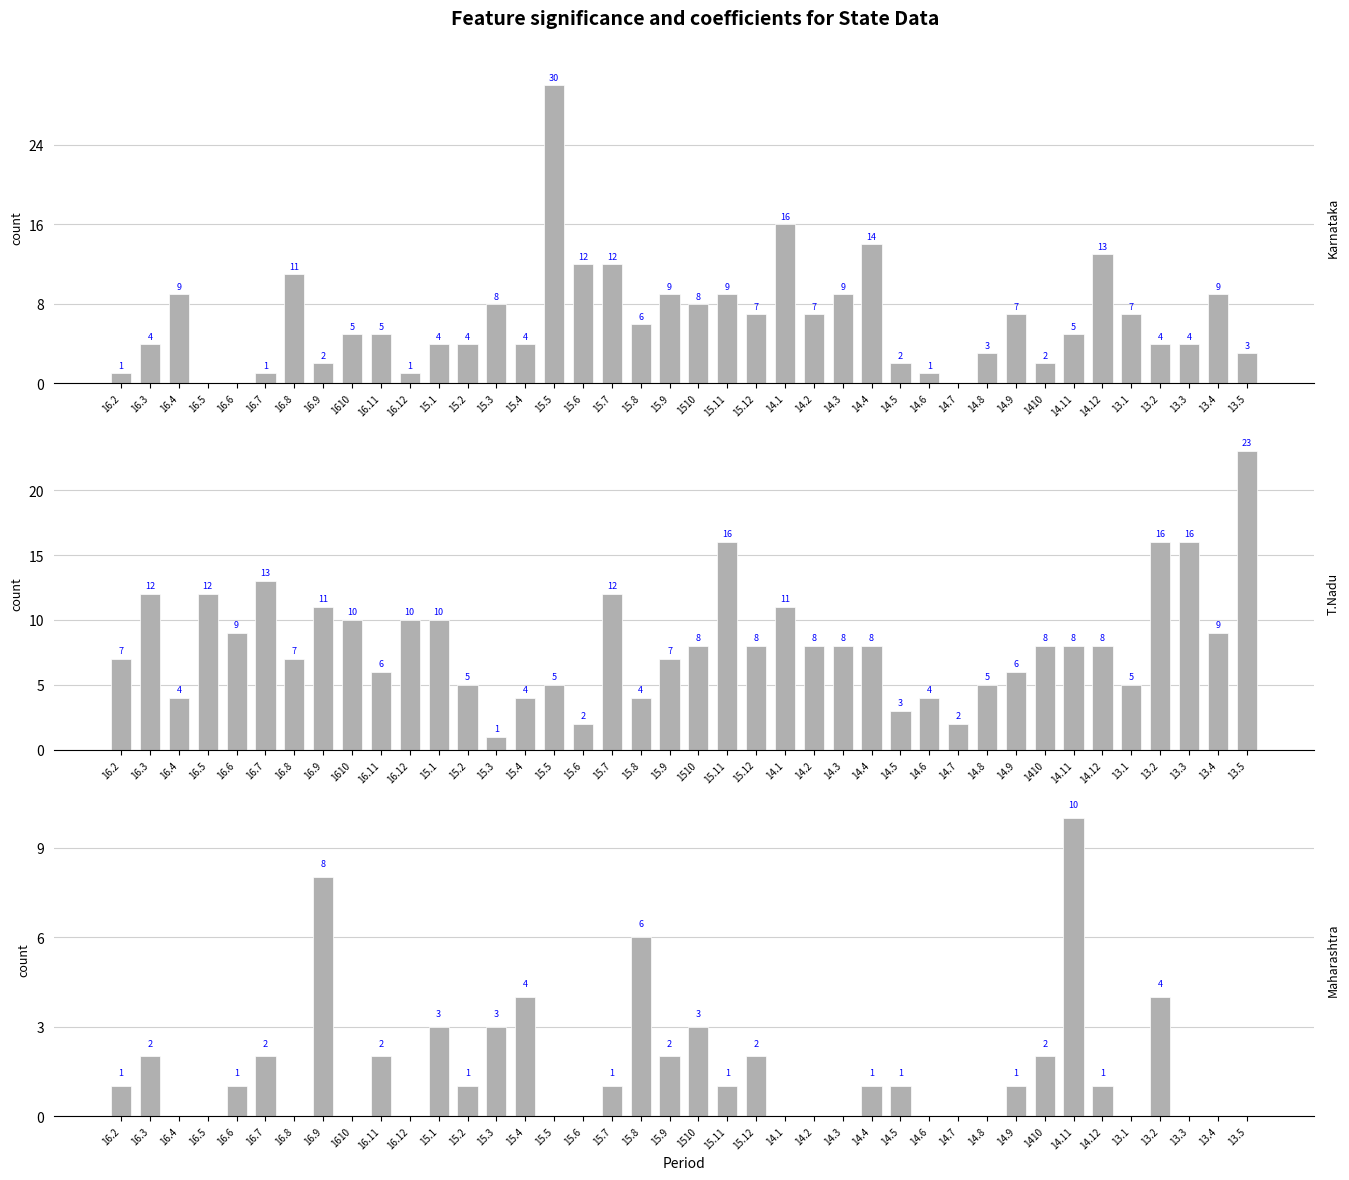

Reading right to left, transcribe all the data shown in this chart.

Karnataka: 13.5=3	13.4=9	13.3=4	13.2=4	13.1=7	14.12=13	14.11=5	1410=2	14.9=7	14.8=3	14.7=0	14.6=1	14.5=2	14.4=14	14.3=9	14.2=7	14.1=16	15.12=7	15.11=9	1510=8	15.9=9	15.8=6	15.7=12	15.6=12	15.5=30	15.4=4	15.3=8	15.2=4	15.1=4	16.12=1	16.11=5	1610=5	16.9=2	16.8=11	16.7=1	16.6=0	16.5=0	16.4=9	16.3=4	16.2=1
T.Nadu: 13.5=23	13.4=9	13.3=16	13.2=16	13.1=5	14.12=8	14.11=8	1410=8	14.9=6	14.8=5	14.7=2	14.6=4	14.5=3	14.4=8	14.3=8	14.2=8	14.1=11	15.12=8	15.11=16	1510=8	15.9=7	15.8=4	15.7=12	15.6=2	15.5=5	15.4=4	15.3=1	15.2=5	15.1=10	16.12=10	16.11=6	1610=10	16.9=11	16.8=7	16.7=13	16.6=9	16.5=12	16.4=4	16.3=12	16.2=7
Maharashtra: 13.5=0	13.4=0	13.3=0	13.2=4	13.1=0	14.12=1	14.11=10	1410=2	14.9=1	14.8=0	14.7=0	14.6=0	14.5=1	14.4=1	14.3=0	14.2=0	14.1=0	15.12=2	15.11=1	1510=3	15.9=2	15.8=6	15.7=1	15.6=0	15.5=0	15.4=4	15.3=3	15.2=1	15.1=3	16.12=0	16.11=2	1610=0	16.9=8	16.8=0	16.7=2	16.6=1	16.5=0	16.4=0	16.3=2	16.2=1